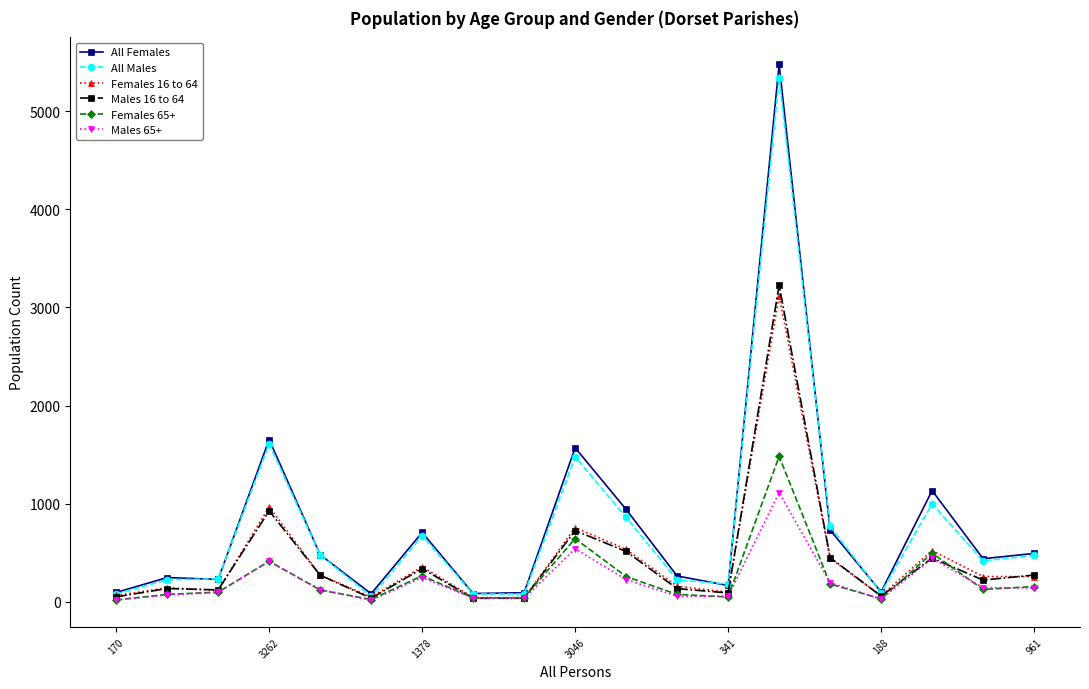

What is the greatest value displayed?

5482